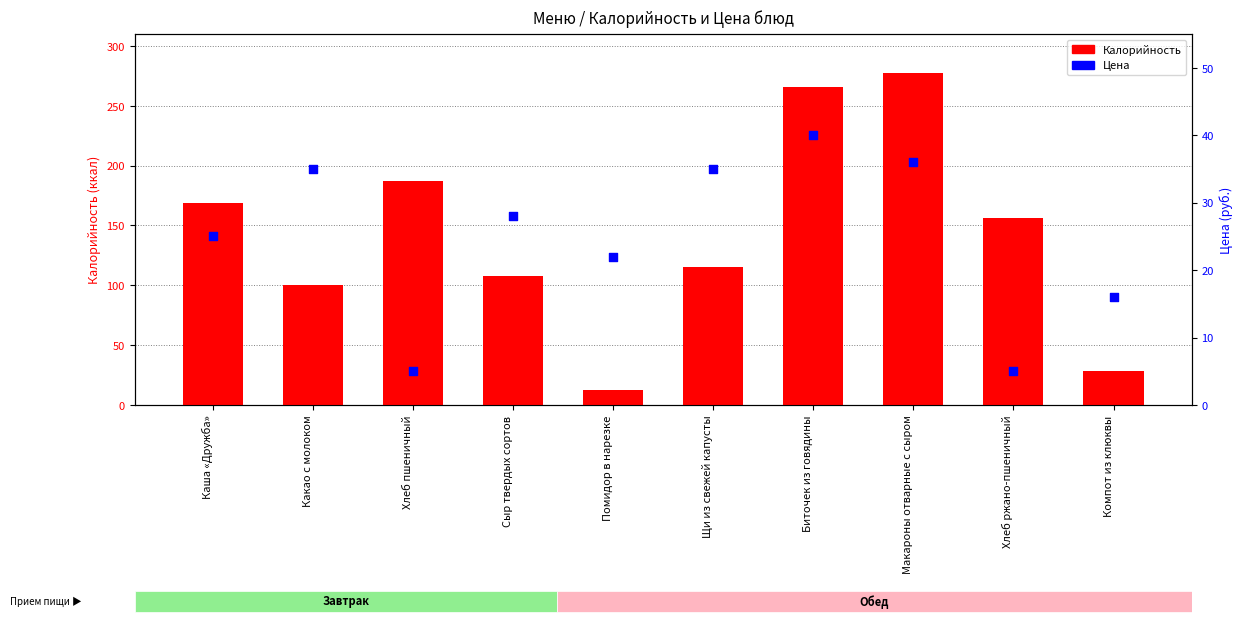

At how many categories does at least one series exceed 261?

2